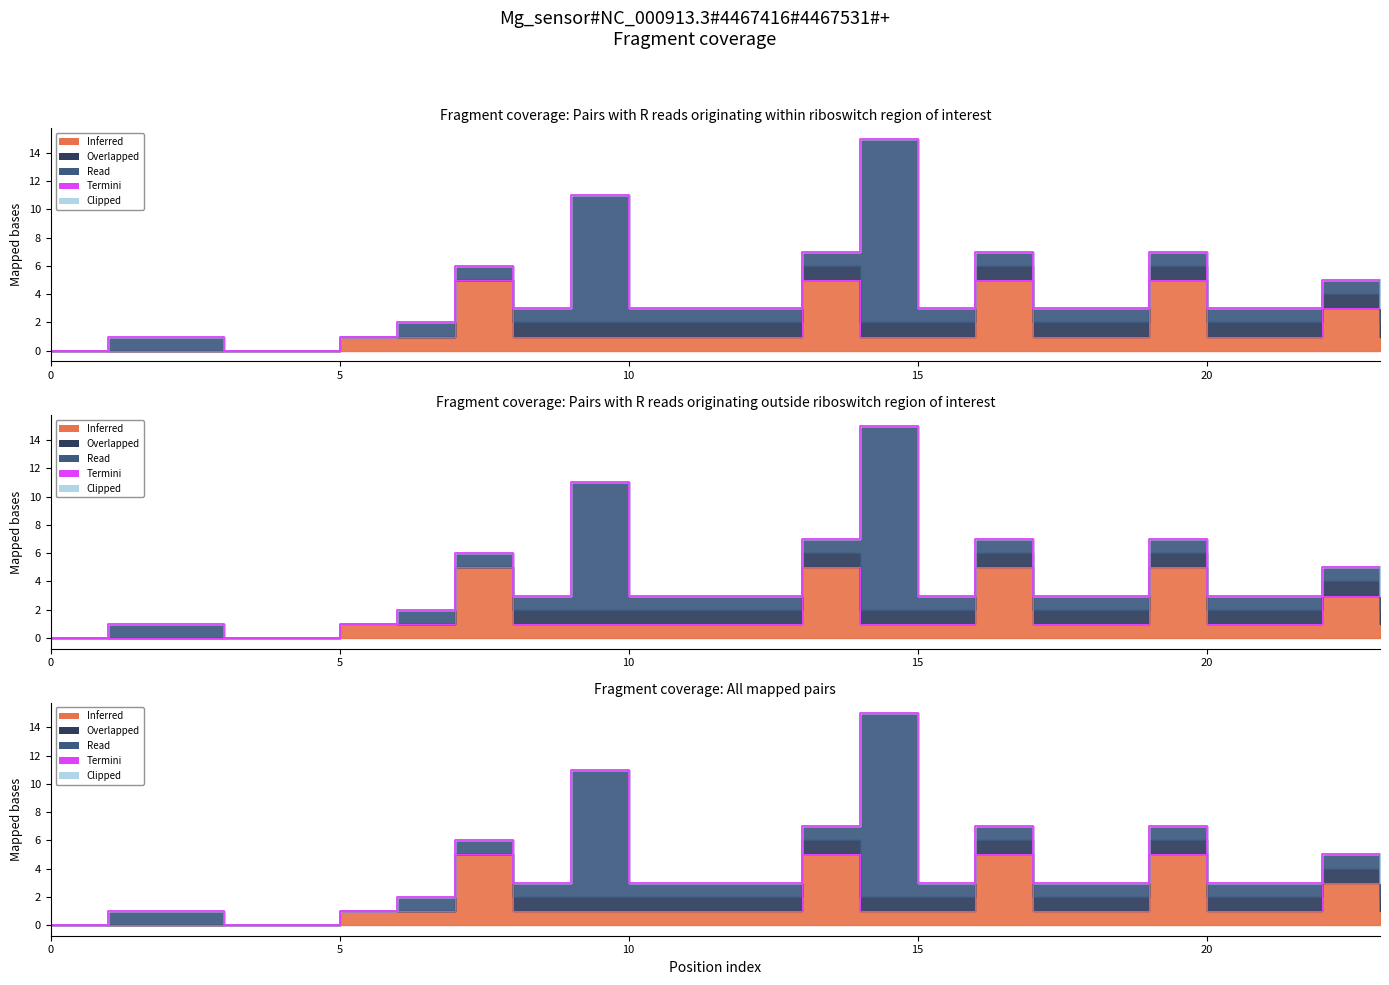

How many lines are shown in the chart?

5